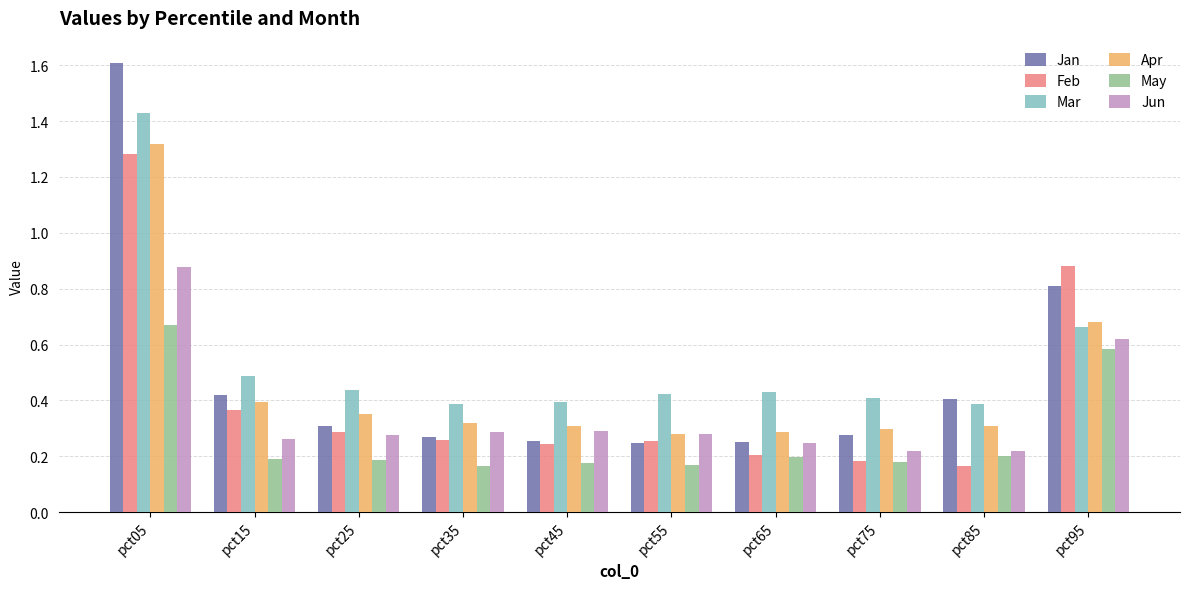

Which label corresponds to the largest value in the chart?

pct05